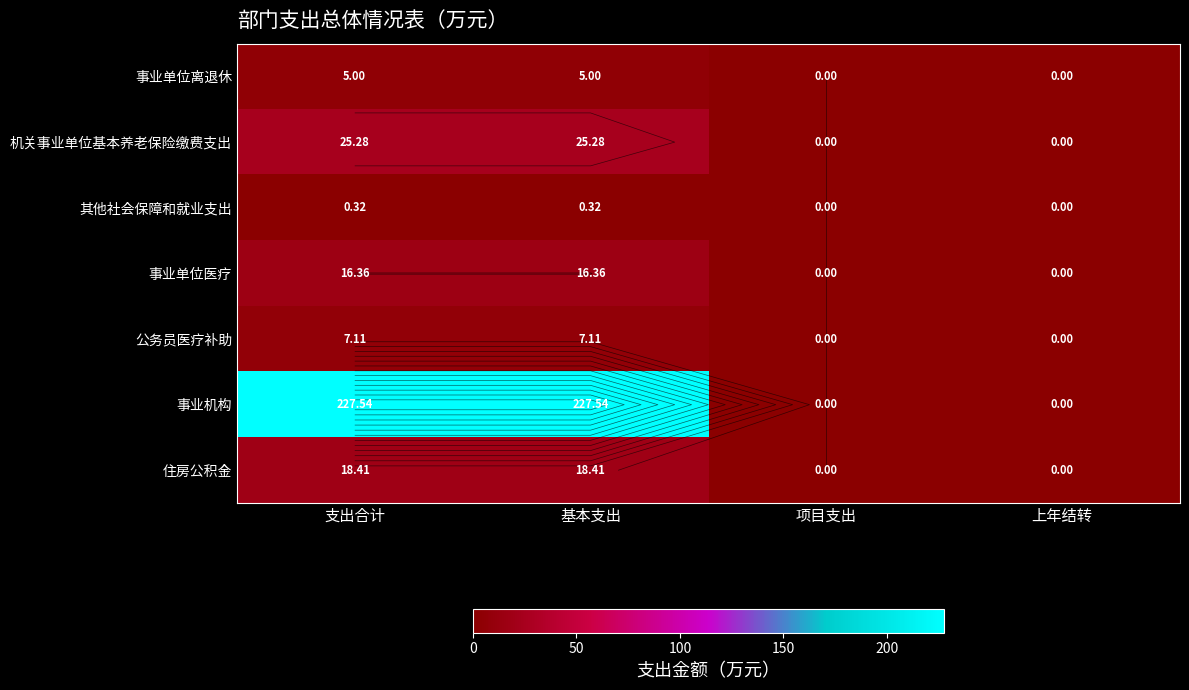

The value of 机关事业单位基本养老保险缴费支出 at 支出合计 is 15.6. True or false?

False